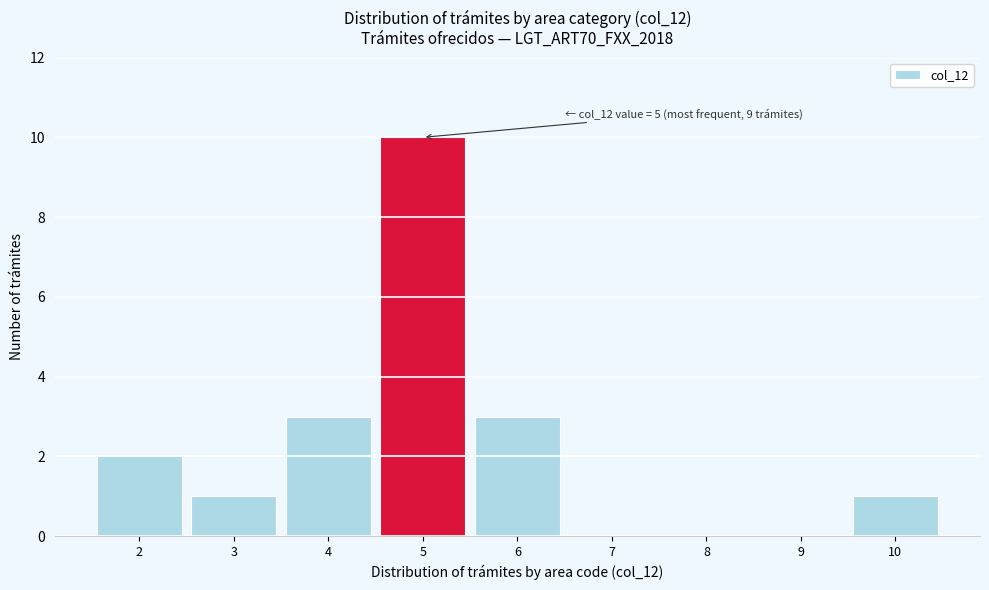

Reading left to right, transcribe all the data shown in this chart.

2=2	3=1	4=3	5=10	6=3	7=0	8=0	9=0	10=1